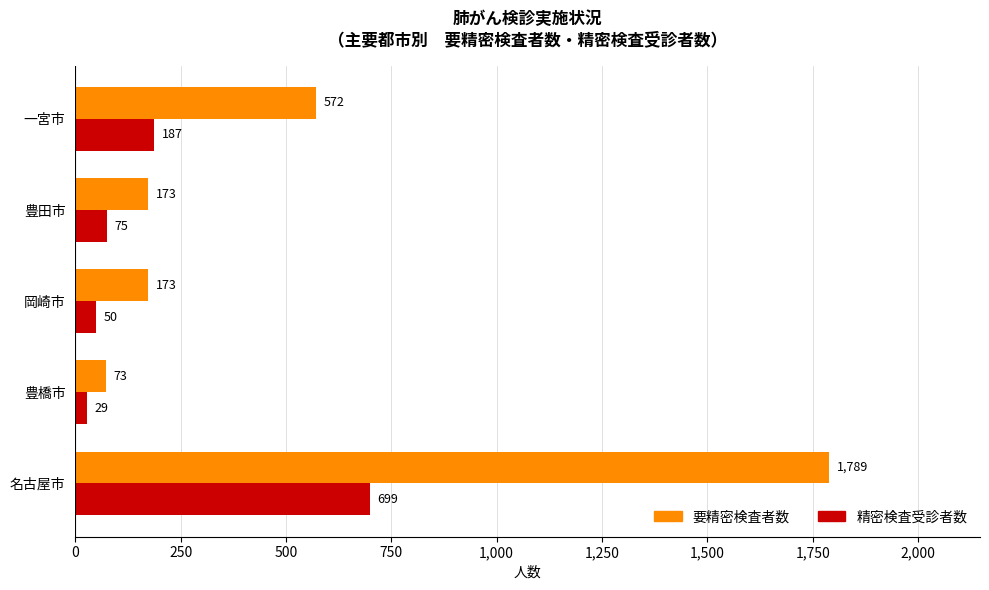

Is the value of 精密検査受診者数 at 名古屋市 greater than the value of 要精密検査者数 at 名古屋市?

No